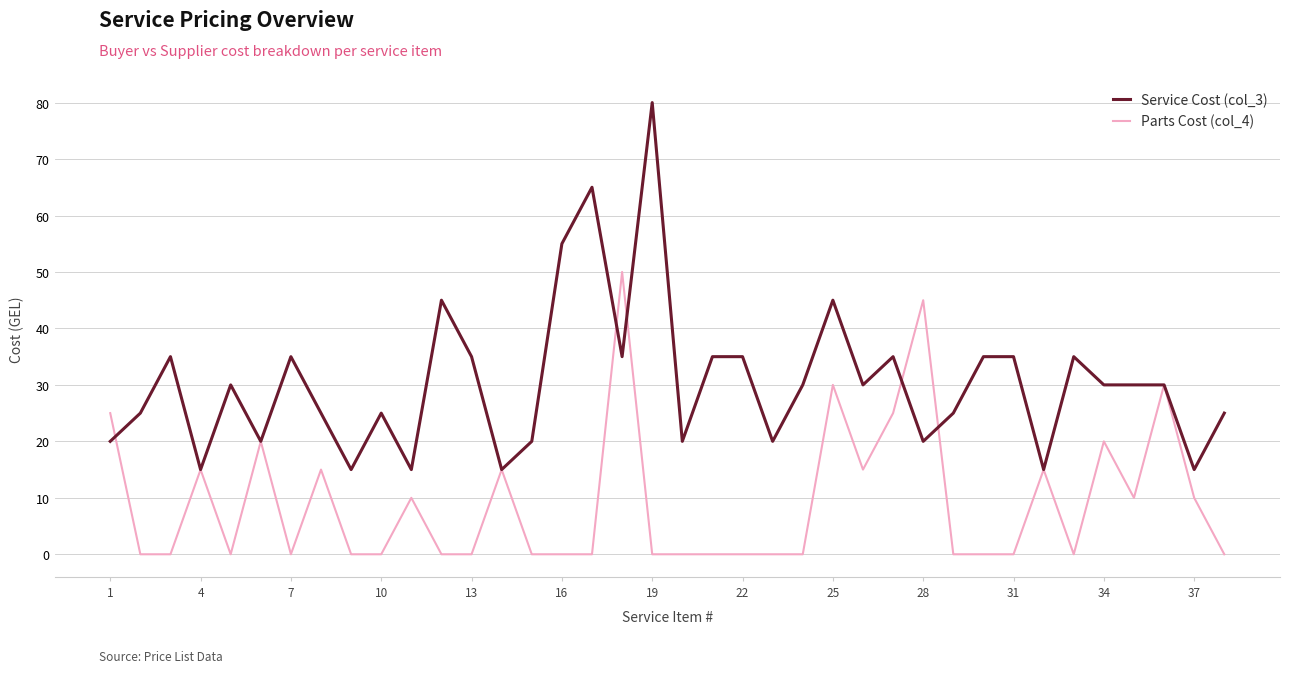

What are all the series names shown in the legend?

Service Cost (col_3), Parts Cost (col_4)